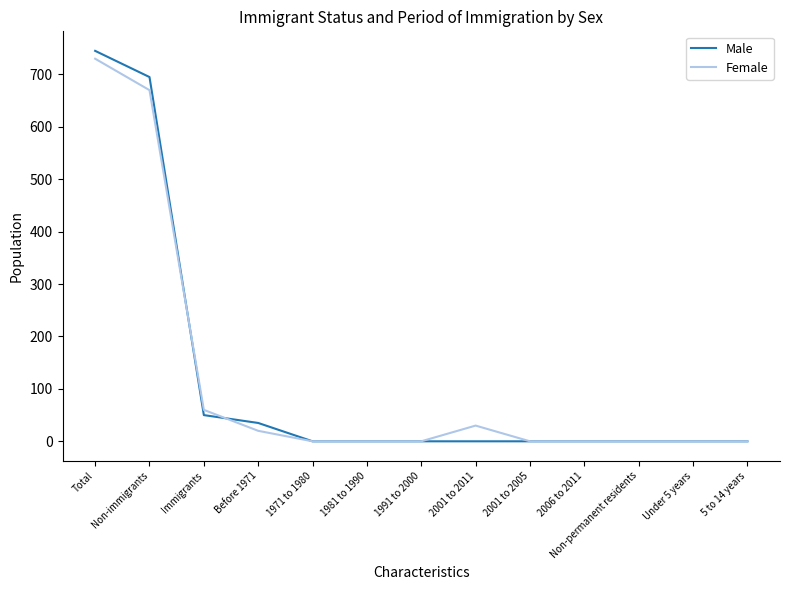

At which category does the chart reach its peak across all series?

Total